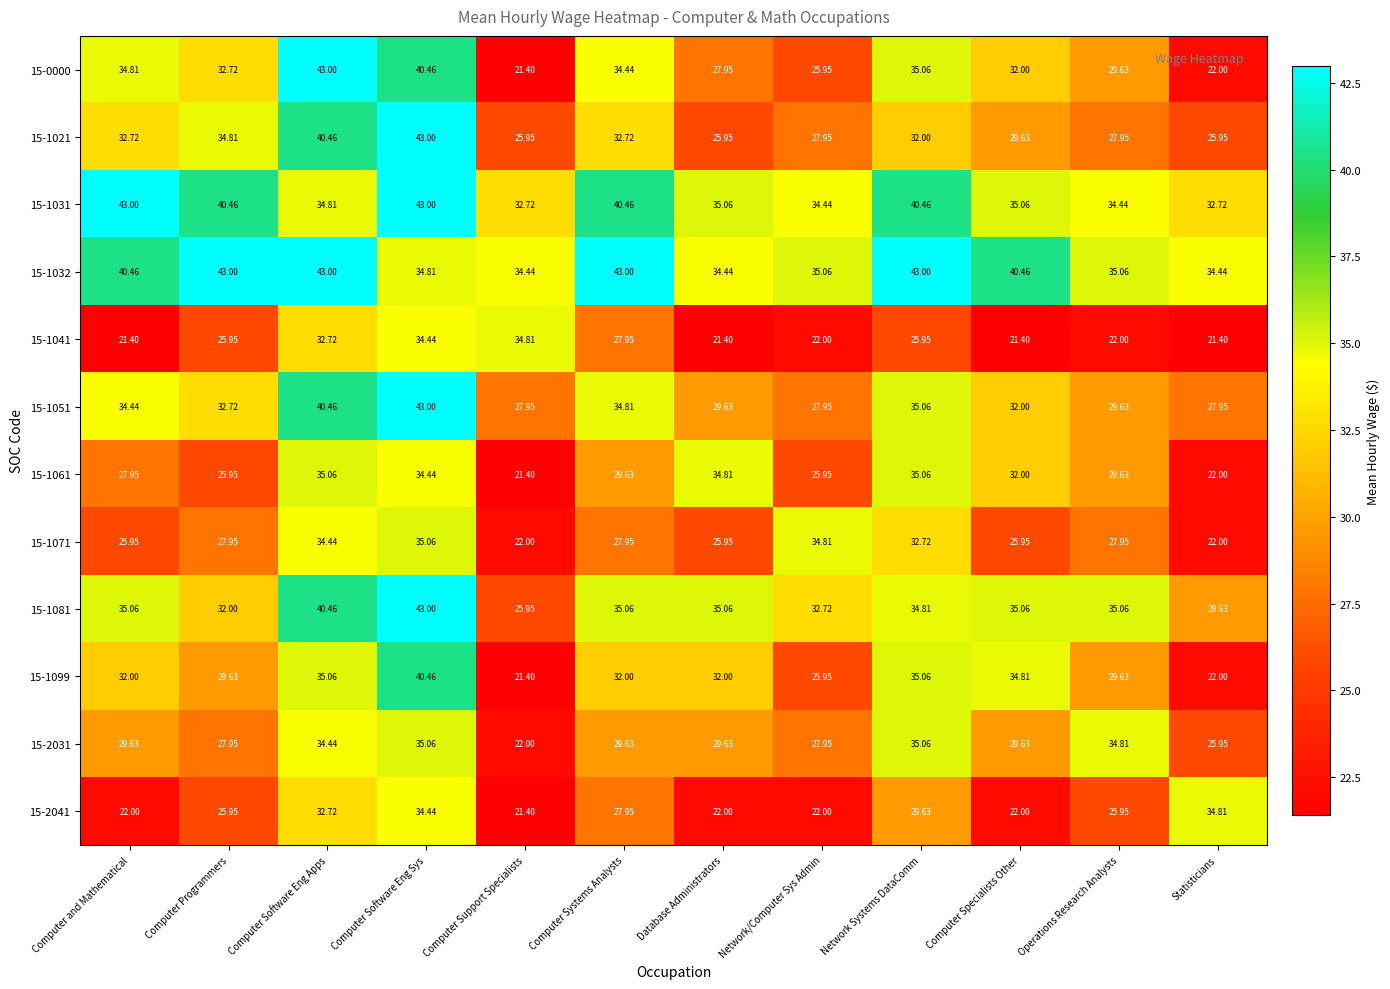

At how many categories does at least one series exceed 30?

12